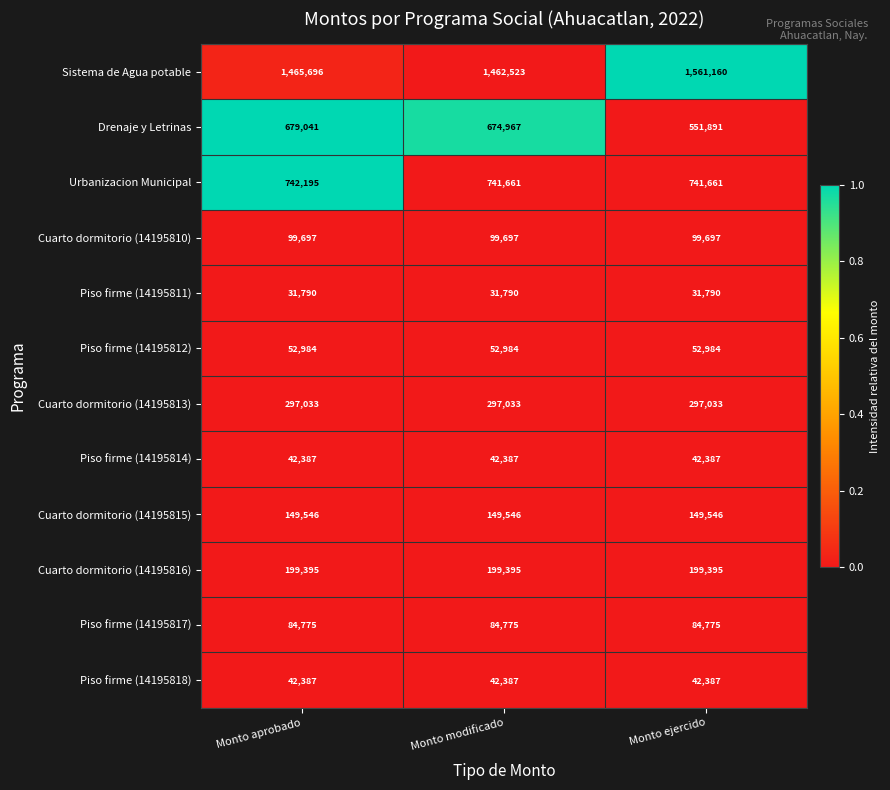

Is it true that Cuarto dormitorio (14195810) equals 99697 at Monto ejercido?

True